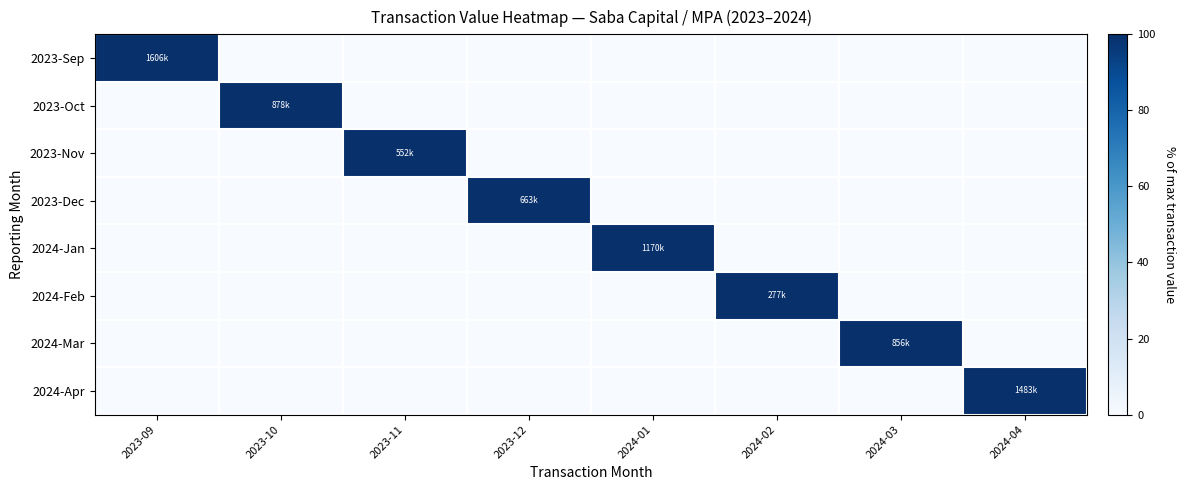

Which series has the largest range (max minus min)?

2023-Sep